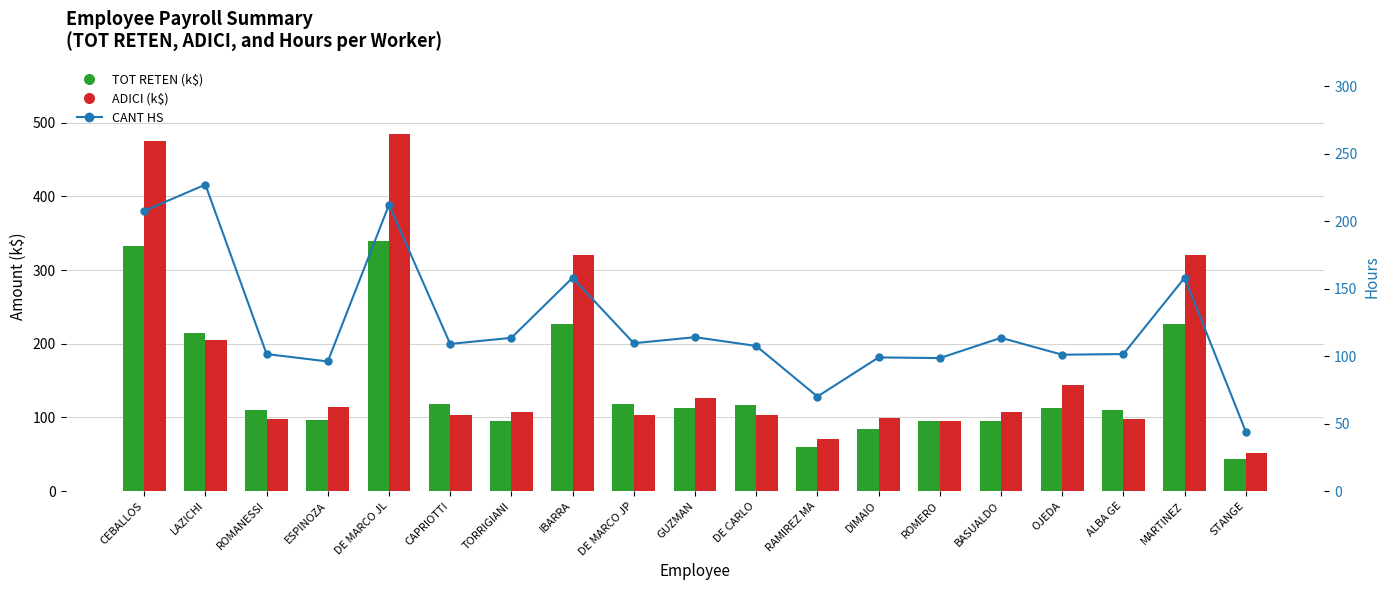

Between IBARRA and MARTINEZ, which is larger?

IBARRA